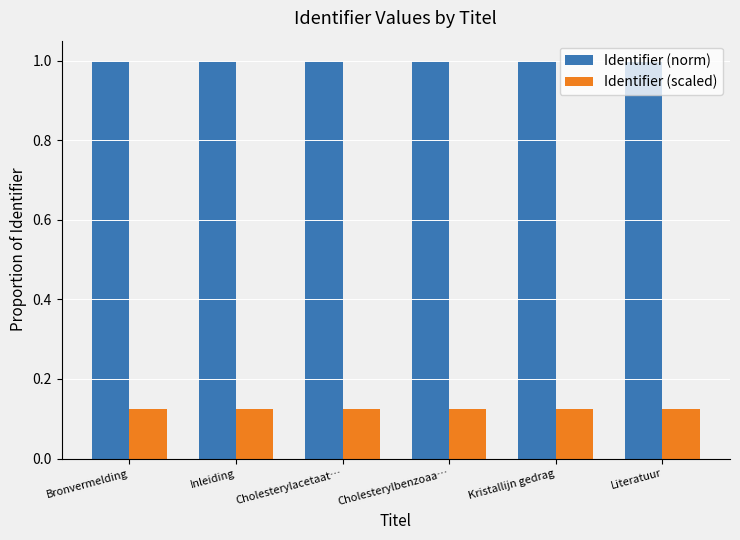

What is the total value across all series at Literatuur?

1.1